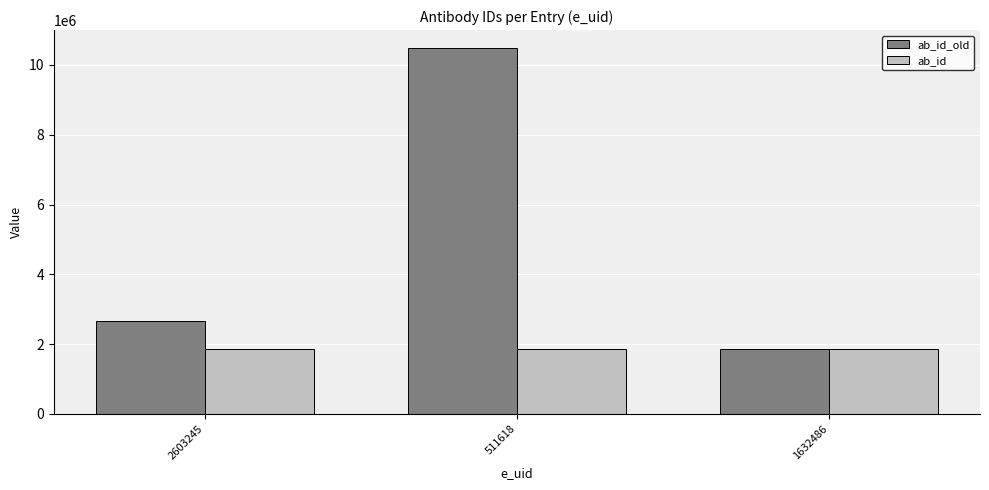

Rank the series by their average value, from lowest to highest.

ab_id, ab_id_old